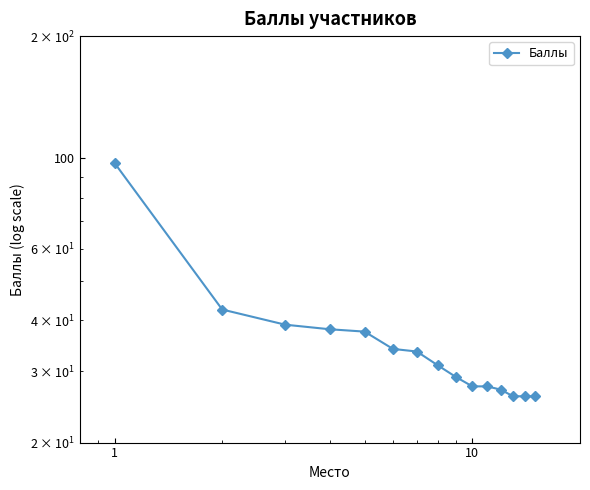

How many distinct data groups are displayed?

1